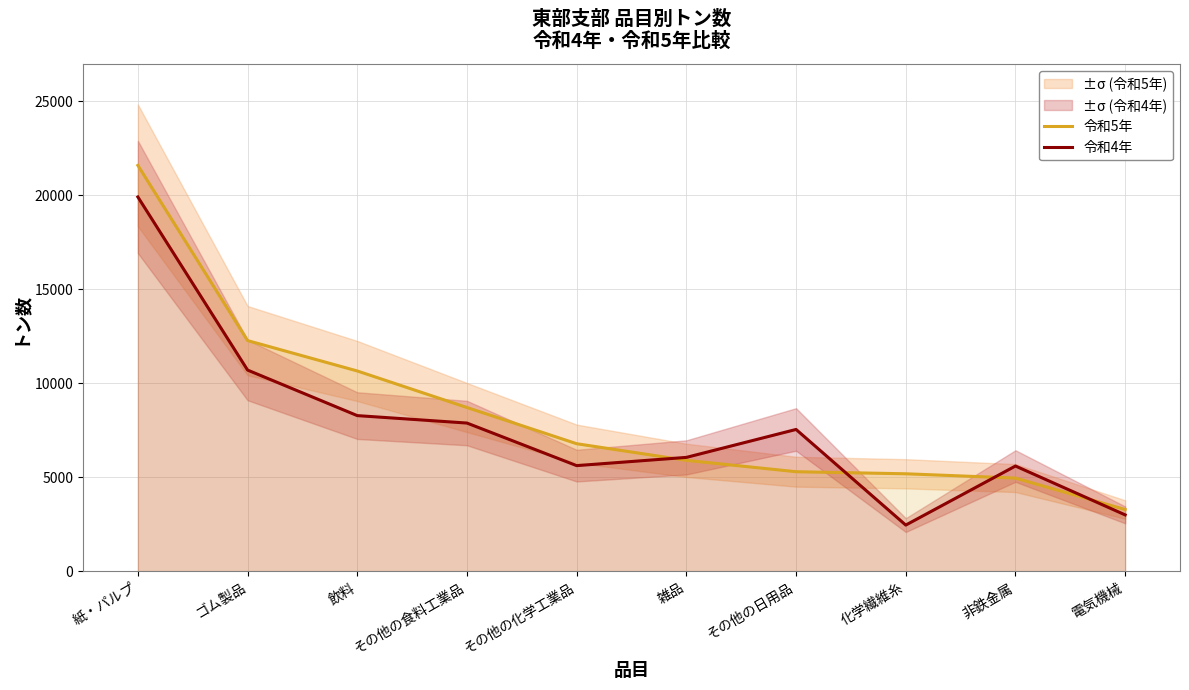

What is the sum of all 令和5年 values?

84564